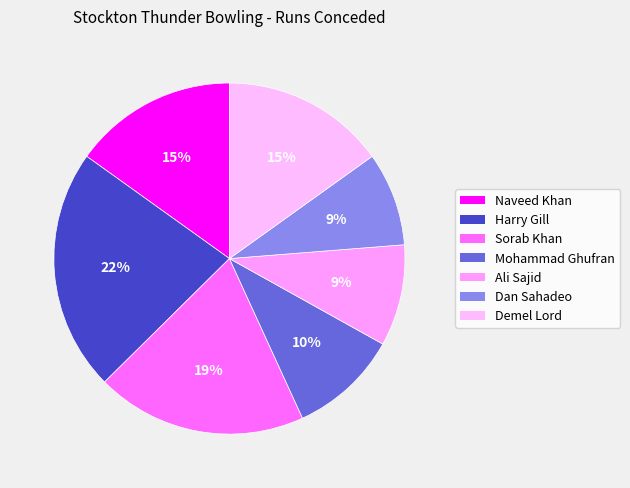

How many segments does this pie chart have?

7